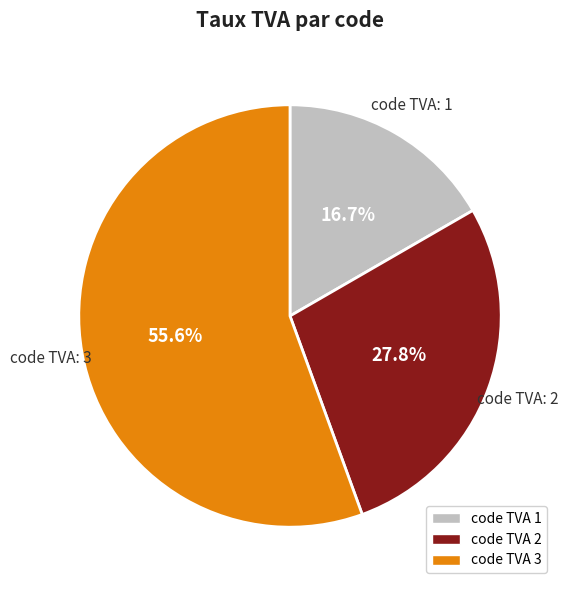

What percentage is NOT represented by code TVA 2?

72.2%